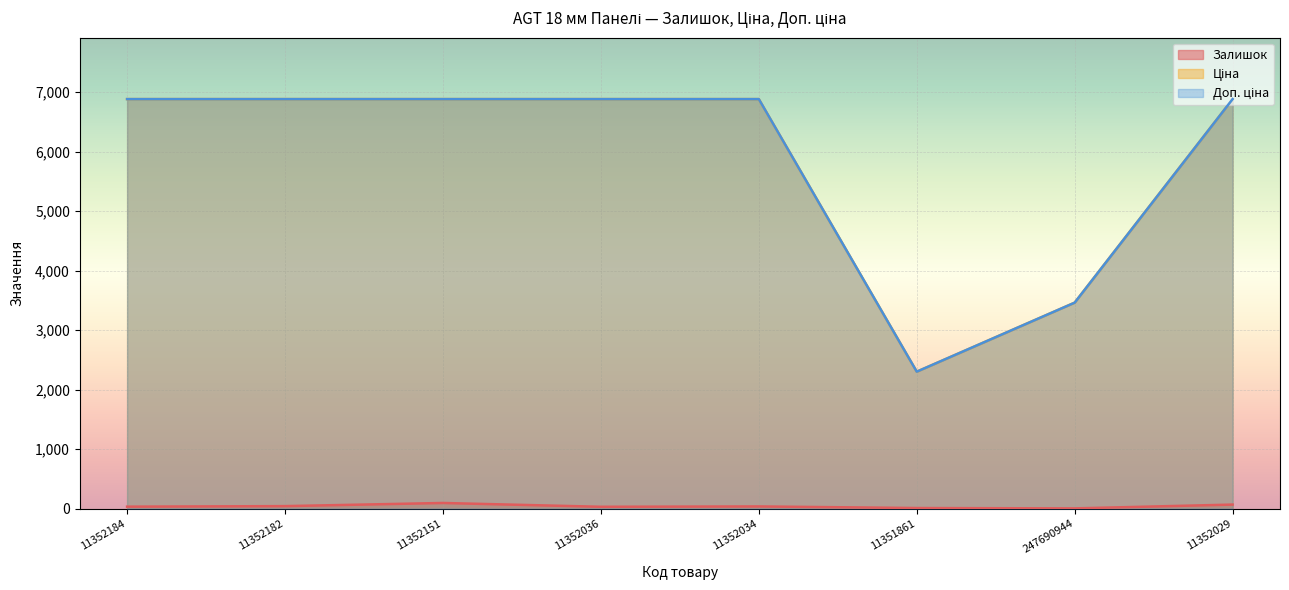

What is the value of the Залишок point at the 7th from the left?

2.0